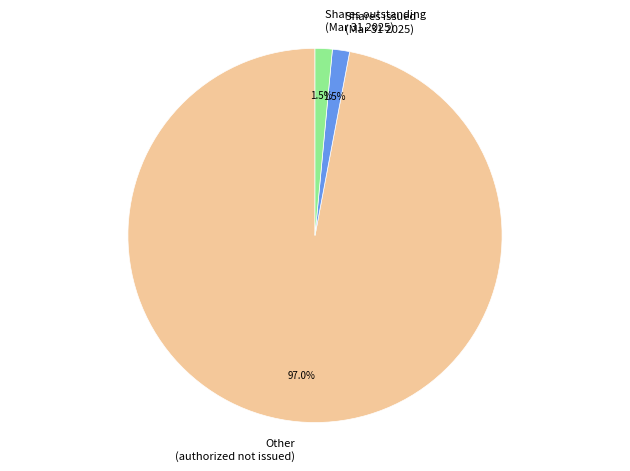

Which category has the biggest portion of the pie?

Other (authorized not issued)